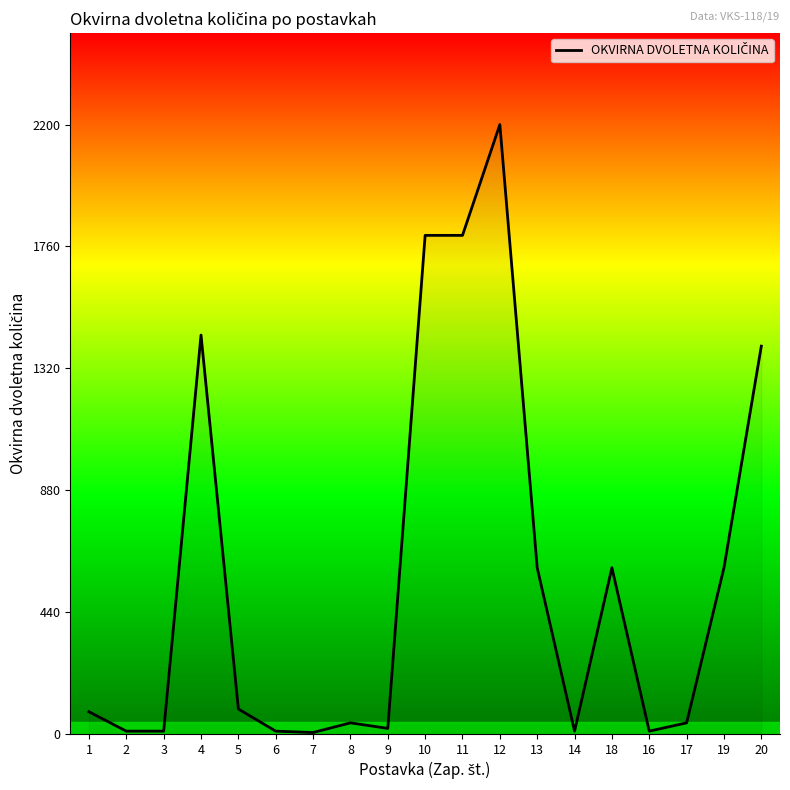

Is it true that the value at 4 is 787?

False